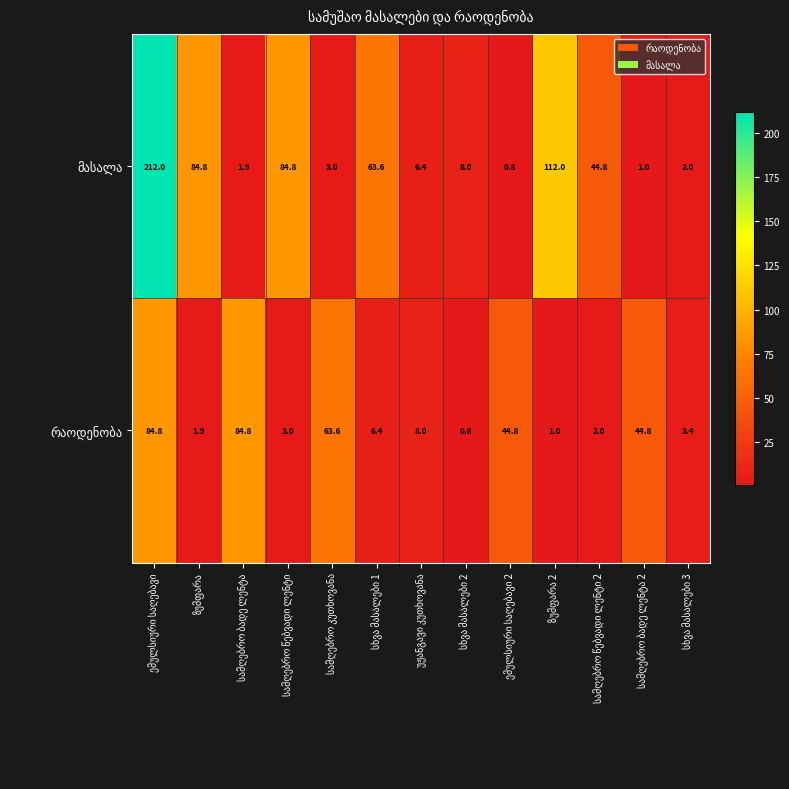

What is the greatest value displayed?

212.0